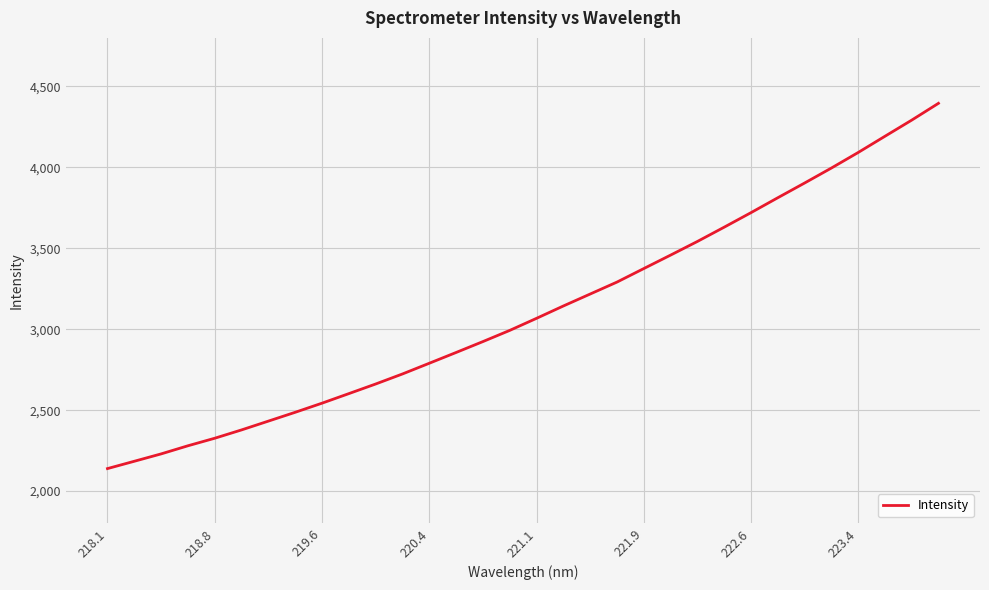

What is the difference between the second highest and minimum values?

2152.8